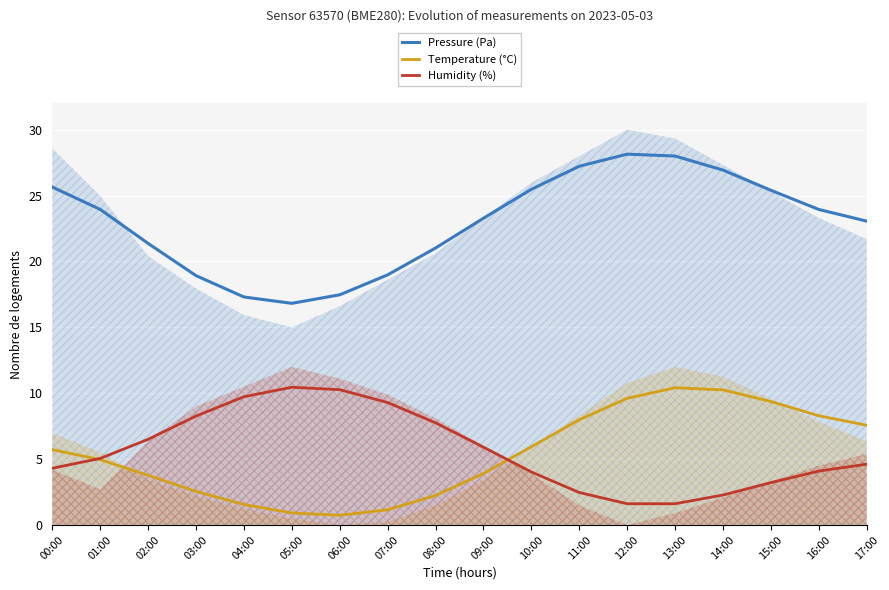

Is it true that Humidity (%) equals 4.3 at 00:00?

True